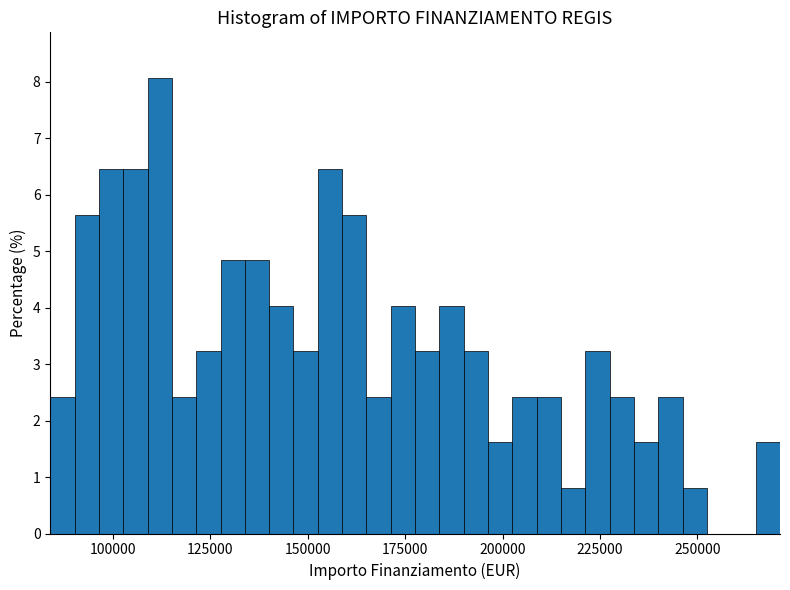

Around what value on the x-axis is the tallest bar? Give the approximate position of its centre, as read against the axis.

110000